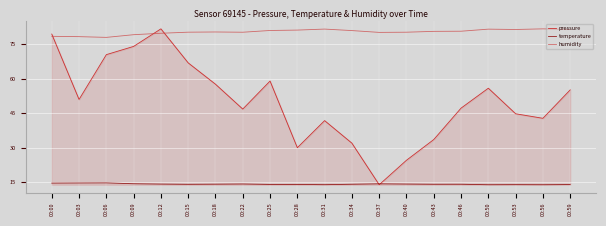

Which series changed the most between 00:34 and 00:50?

pressure